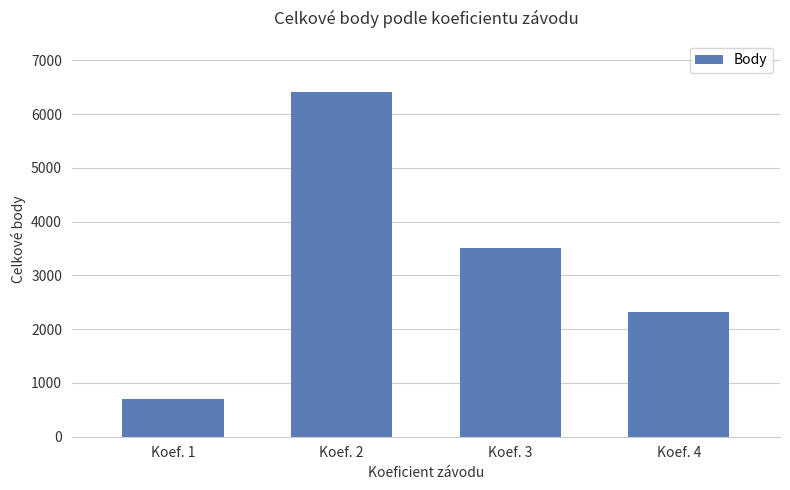

Reading left to right, extract all data points from this chart.

703	6406	3516	2312